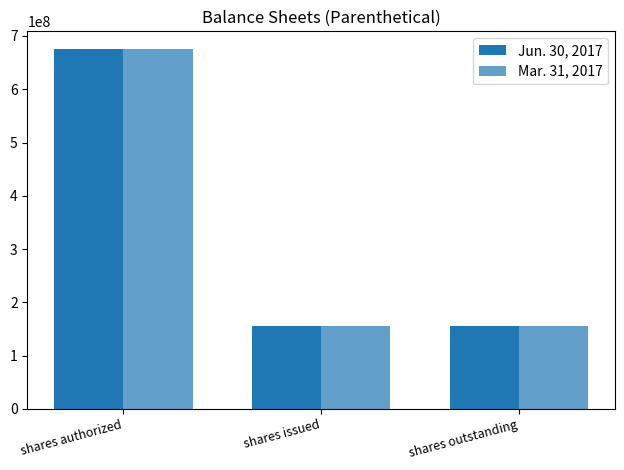

What is the label of the 3rd bar from the left?

shares outstanding